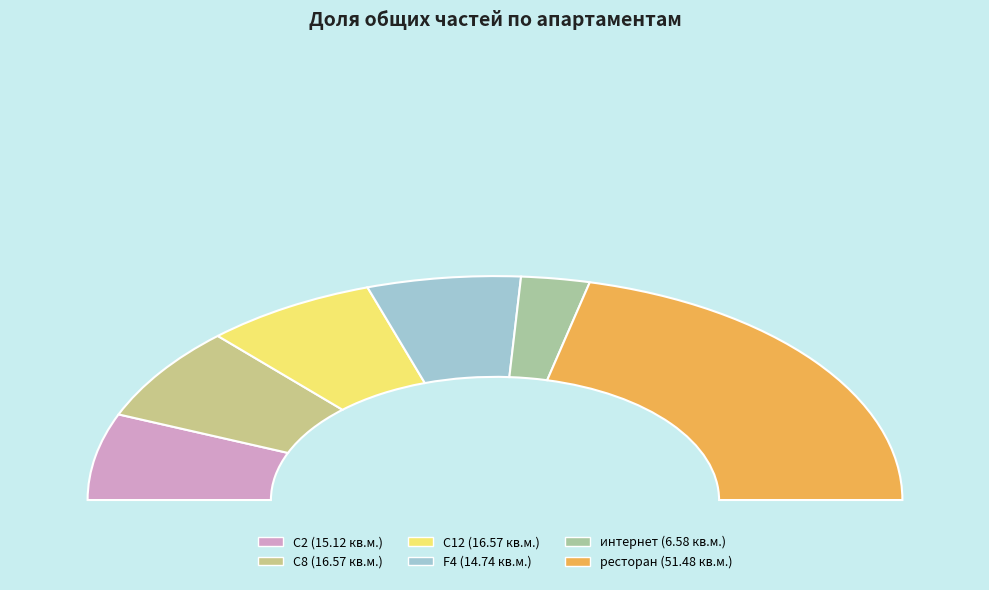

What percentage is the C2 slice, to the nearest percent?

12%